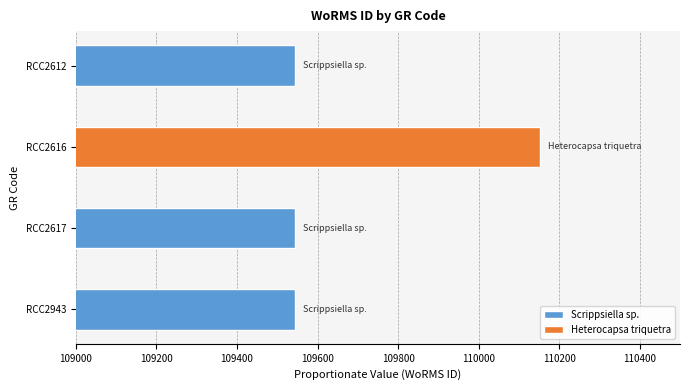

What is the maximum value shown in the chart?

110153